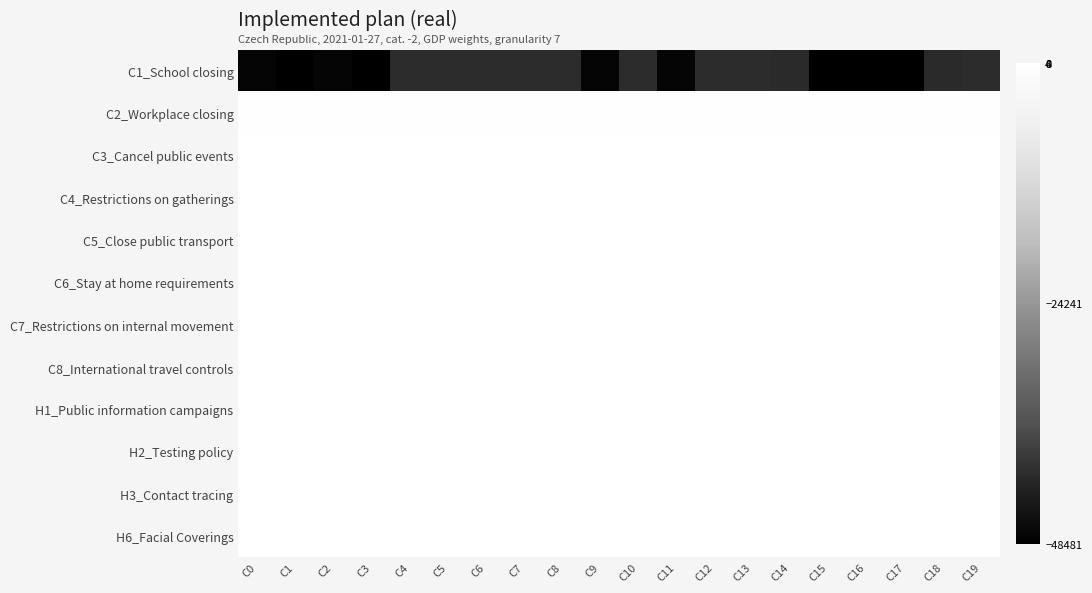

What is the greatest value displayed?

8